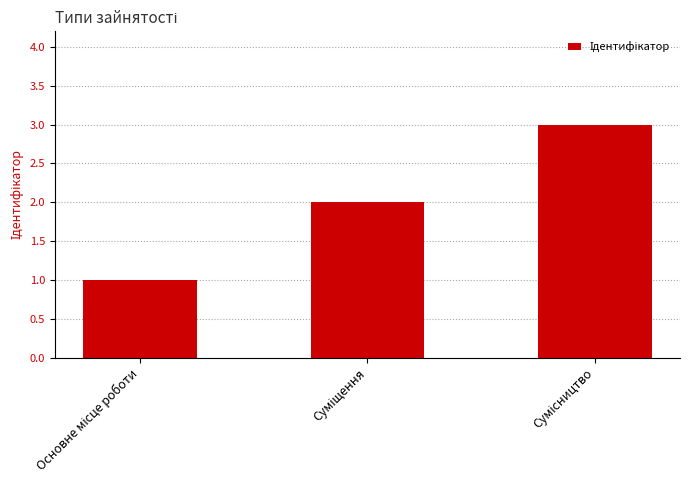

What is the sum of all values?

6